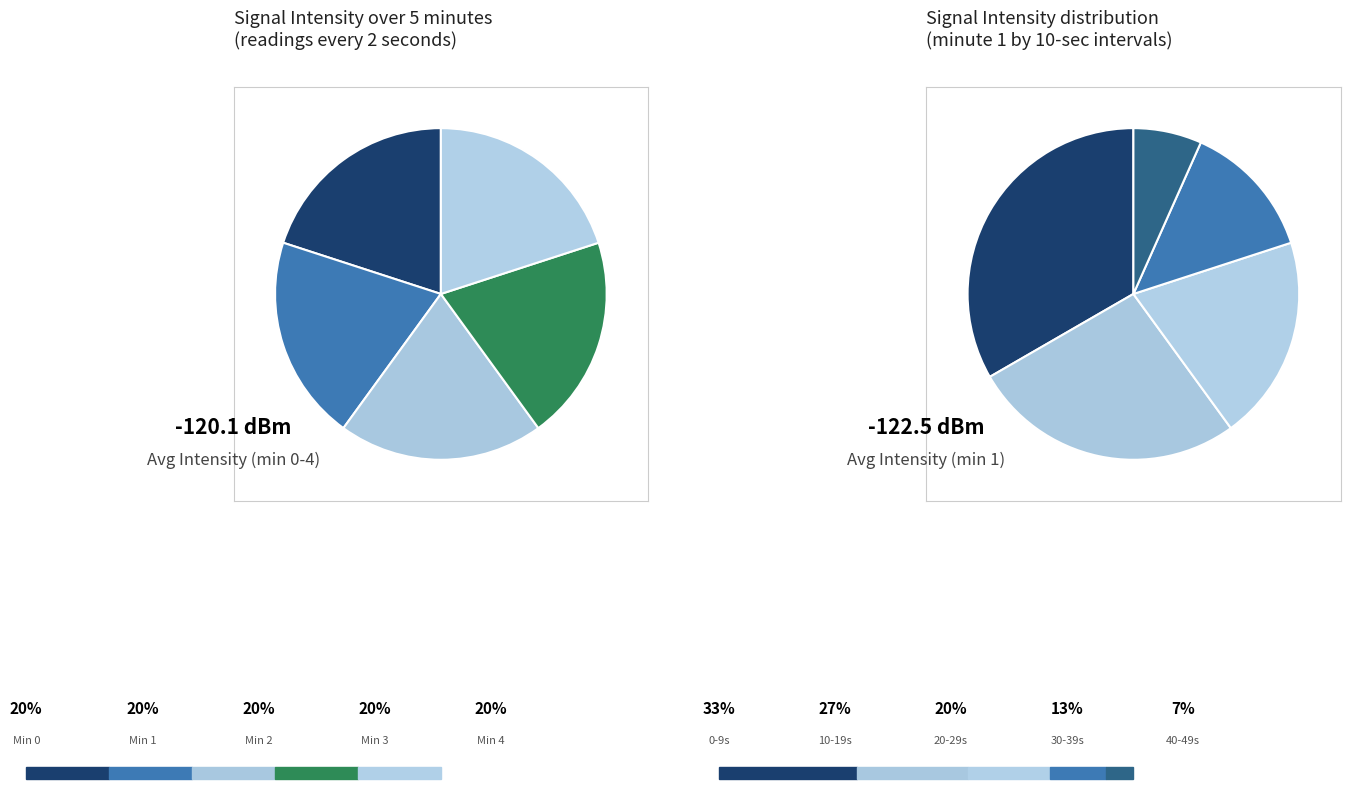

Does 50 account for over 50% of the chart?

No